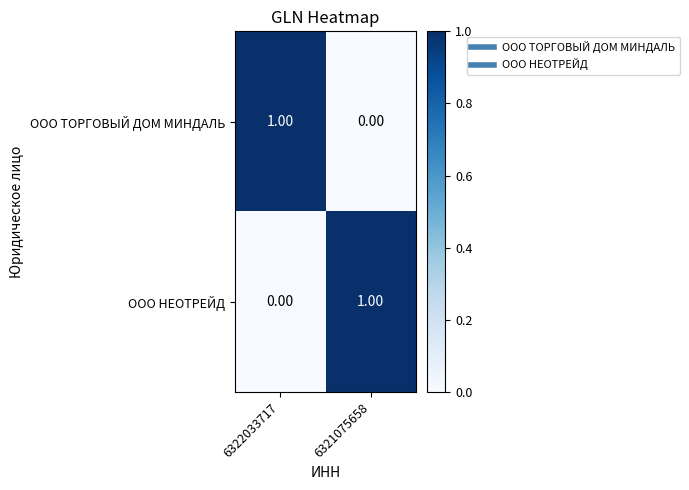

Rank the series at 6322033717 from lowest to highest value.

ООО НЕОТРЕЙД, ООО ТОРГОВЫЙ ДОМ МИНДАЛЬ